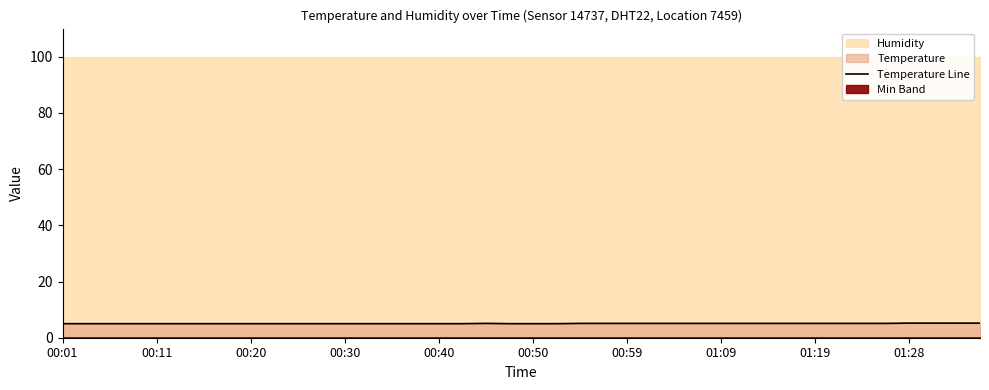

The Temperature Line series shows 5.0 at 00:11. True or false?

True